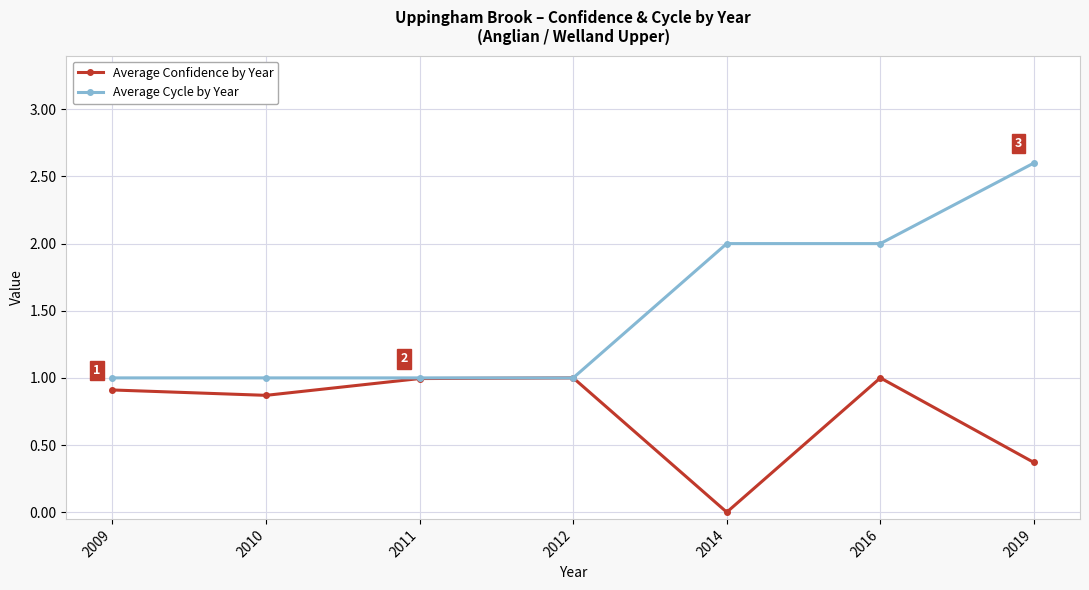

What is the difference between the highest and lowest values at 2019?

2.2